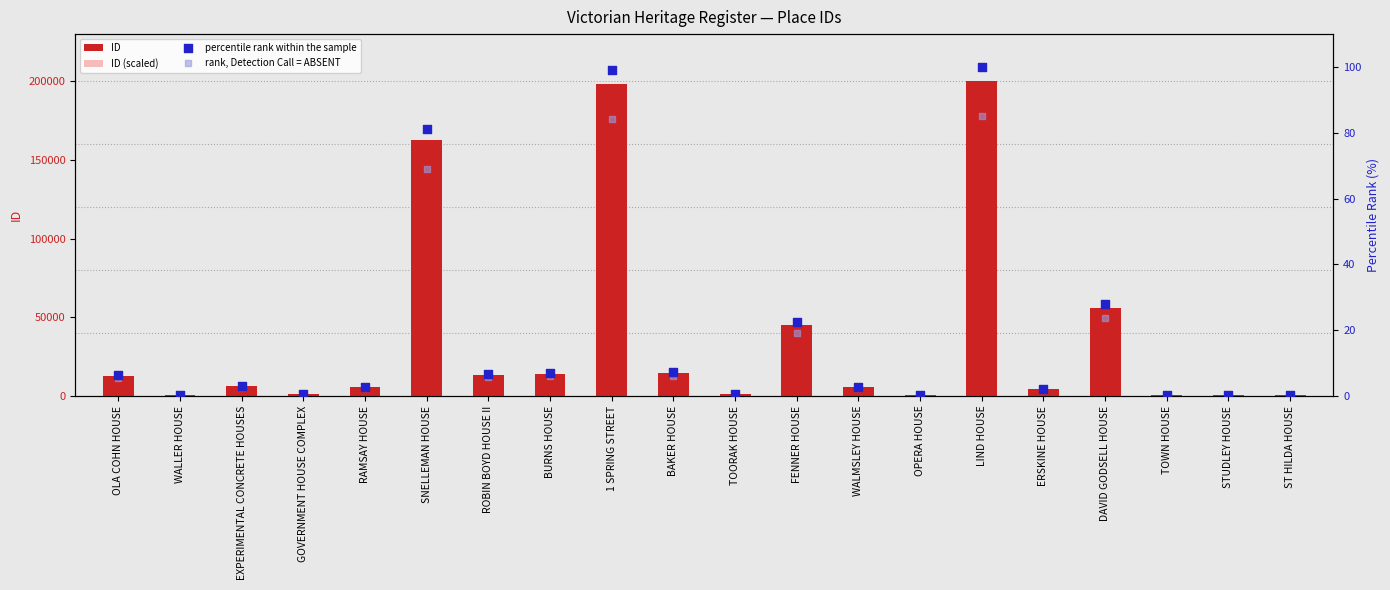

What are all the series names shown in the legend?

ID, ID (scaled), percentile rank within the sample, rank, Detection Call = ABSENT